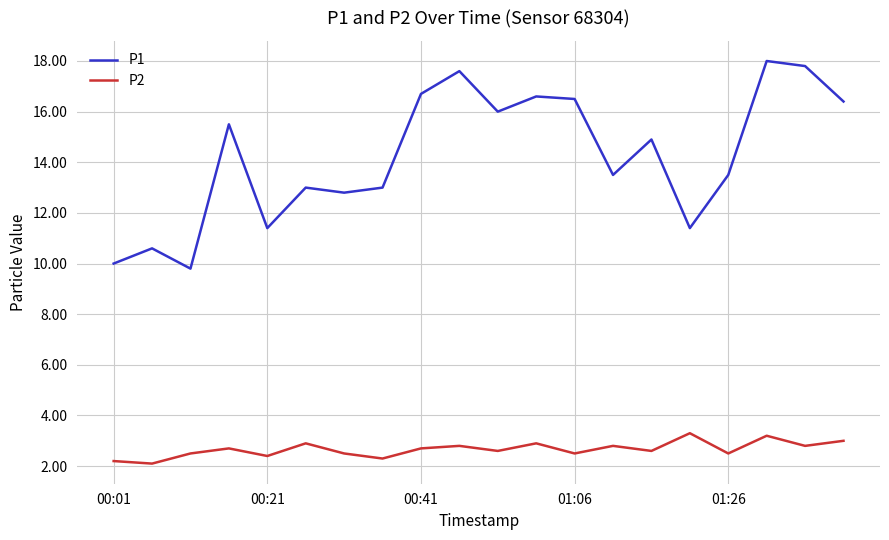

How many lines are shown in the chart?

2